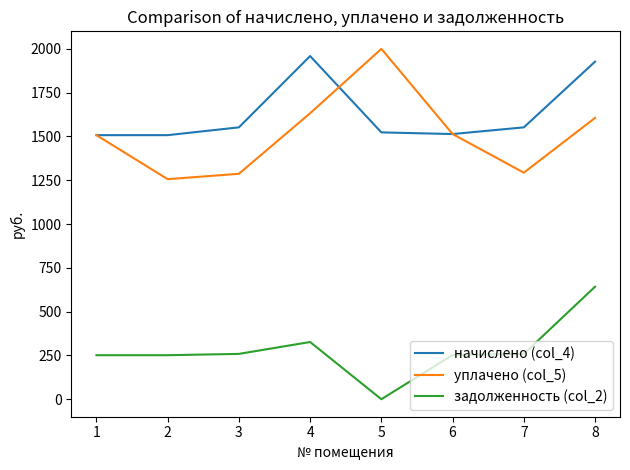

True or false: задолженность (col_2) and начислено (col_4) intersect in this chart.

False